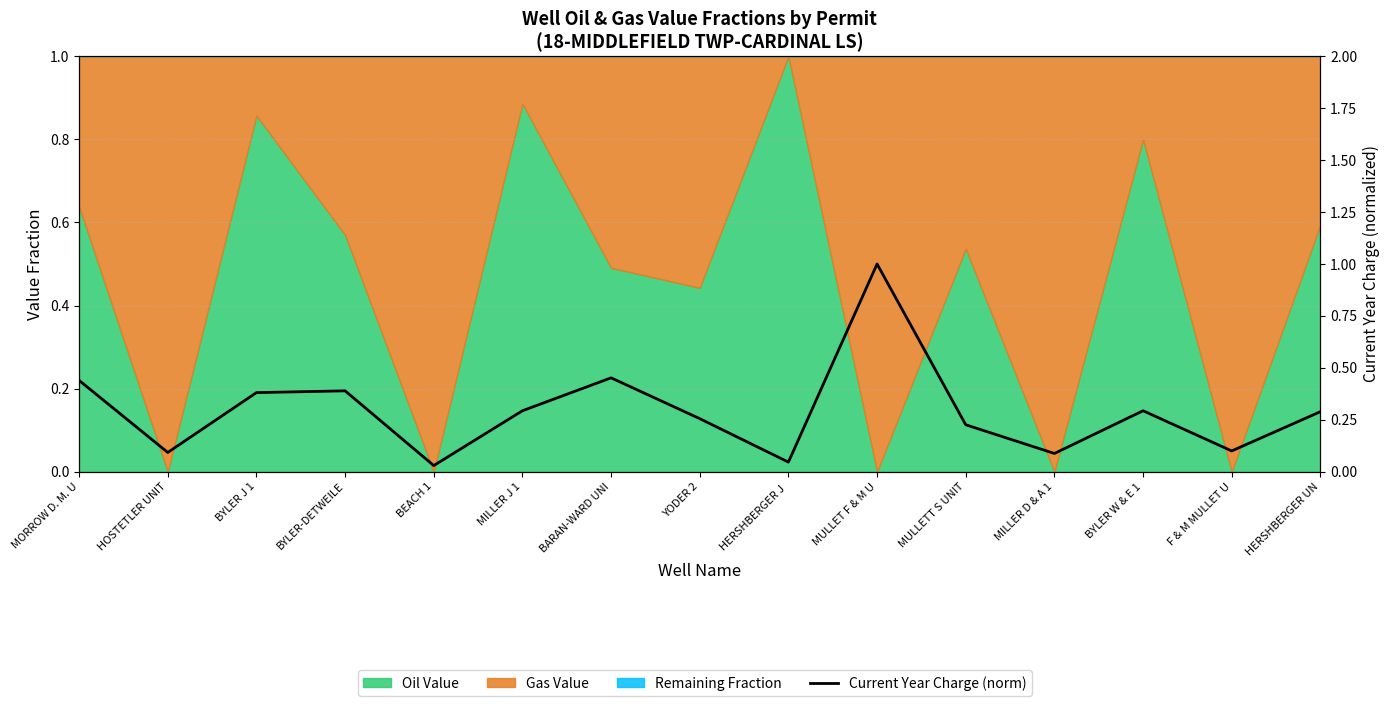

List the labels in order of value, largest first.

MULLET F & M U, BARAN-WARD UNI, MORROW D. M. U, BYLER-DETWEILE, BYLER J 1, MILLER J 1, BYLER W & E 1, HERSHBERGER UN, YODER 2, MULLETT S UNIT, F & M MULLET U, HOSTETLER UNIT, MILLER D & A 1, HERSHBERGER J , BEACH 1